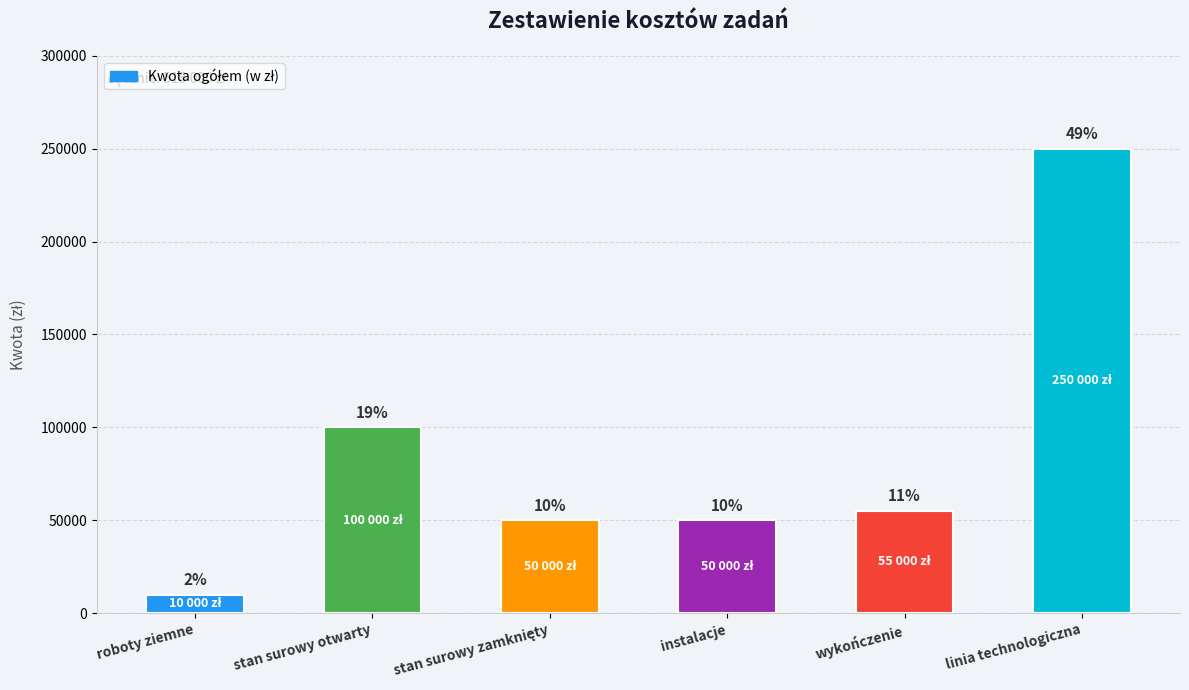

What is the label of the 2nd bar from the left?

stan surowy otwarty